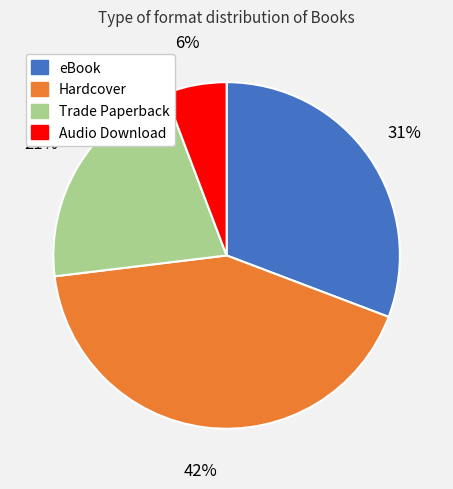

Does any single category account for the majority?

No